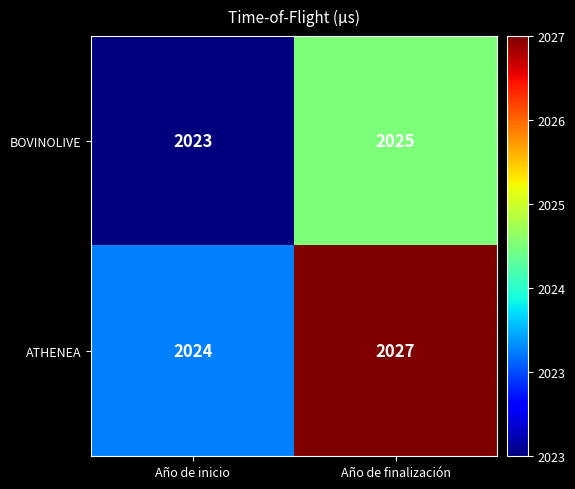

What is the average value of the BOVINOLIVE series?

2024